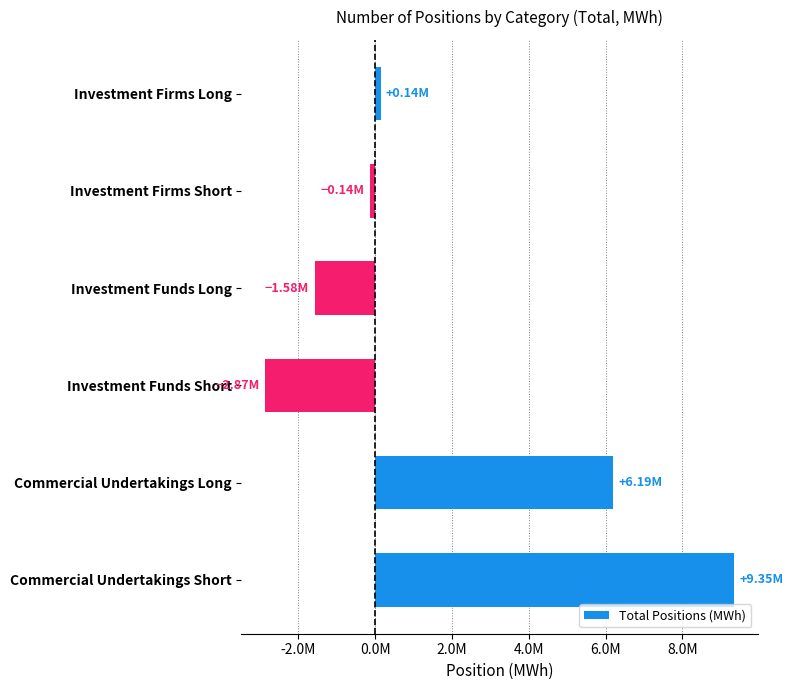

Are the bars horizontal?

Yes